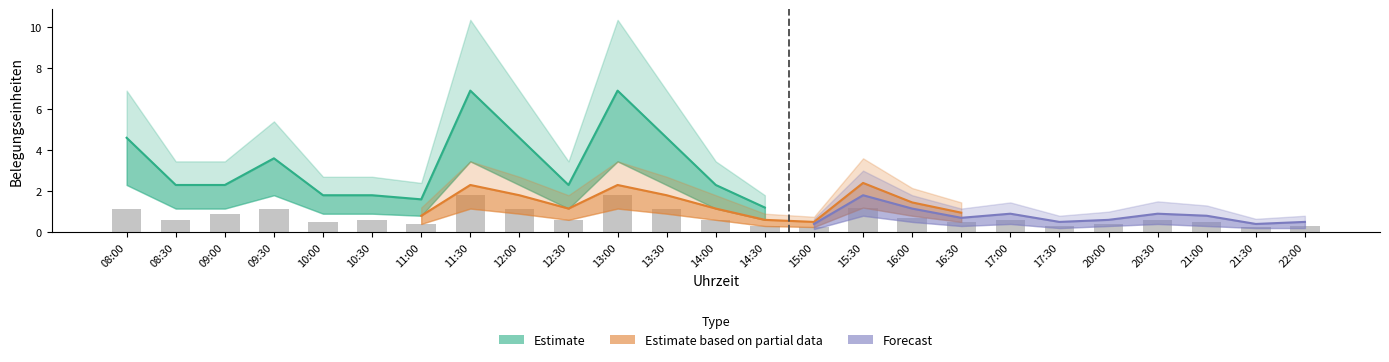

What is the sum of the values at 20:30 and 13:00?

2.4